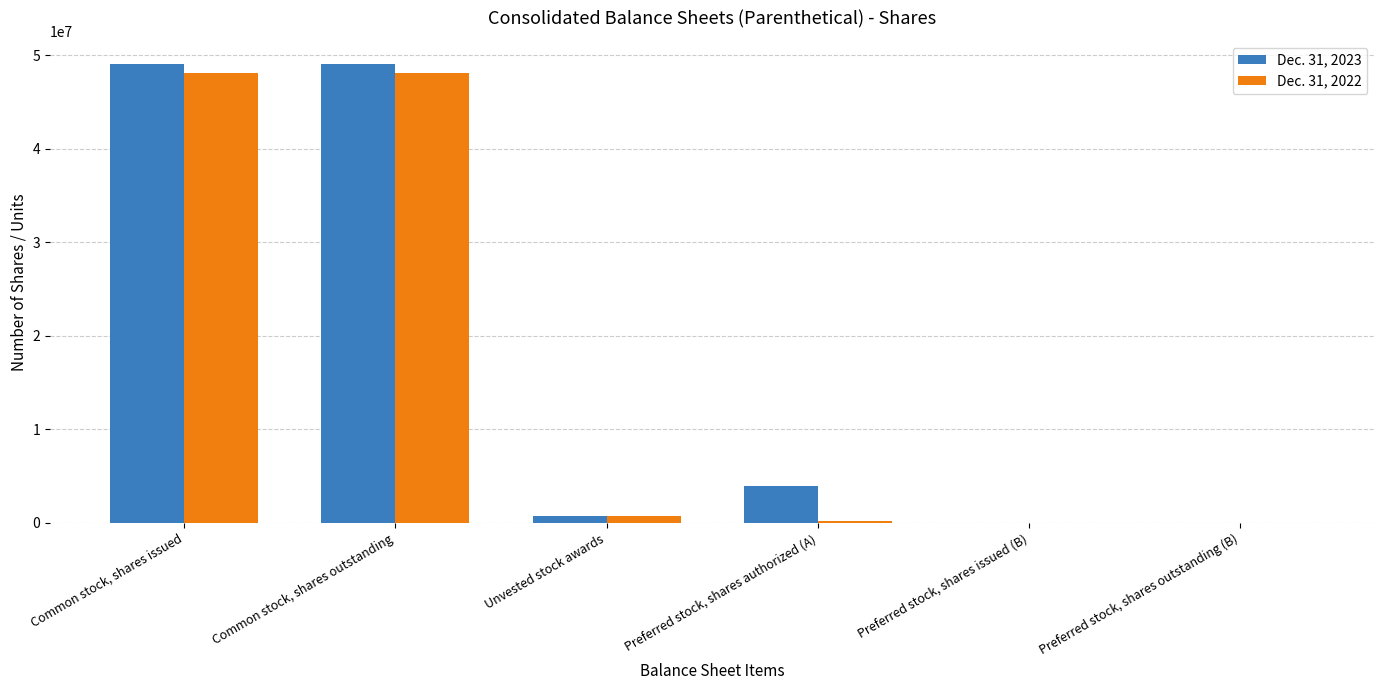

What is the maximum value shown in the chart?

49102484